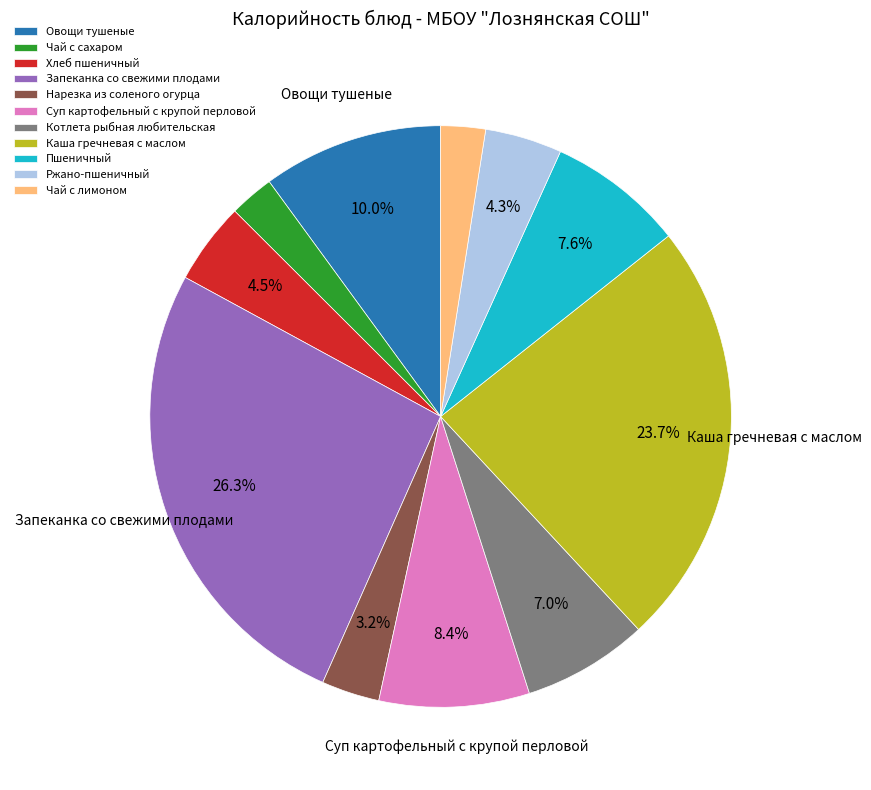

Does Суп картофельный с крупой перловой account for over 50% of the chart?

No